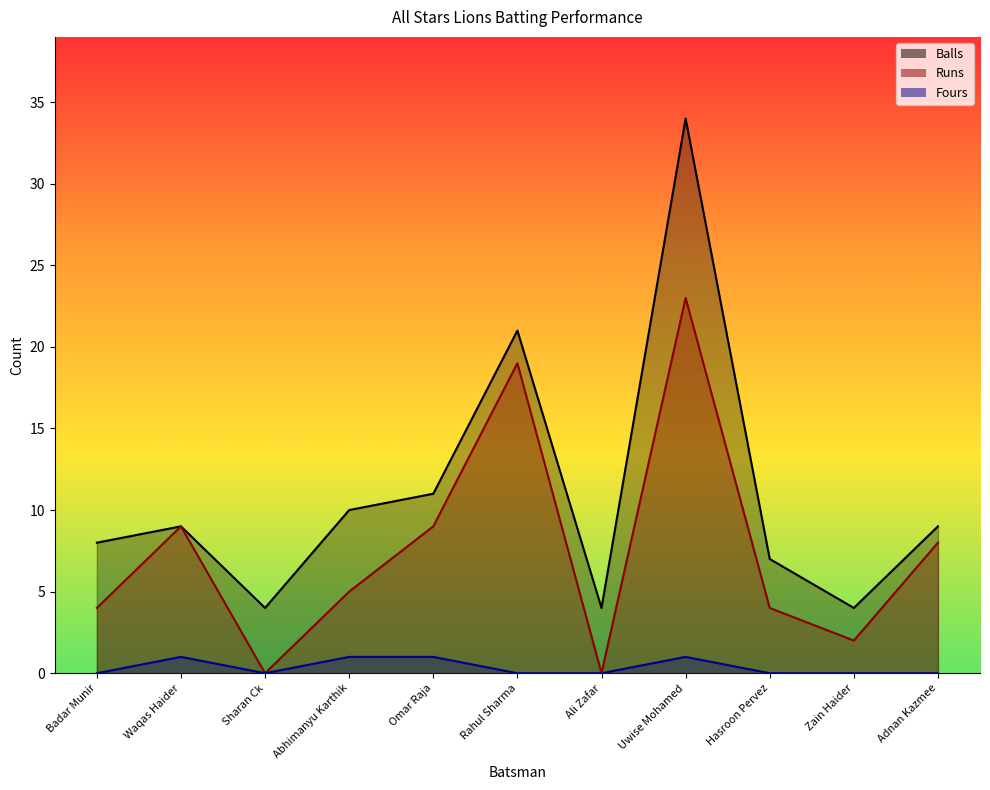

List the series in order of their peak value, lowest first.

Fours, Runs, Balls